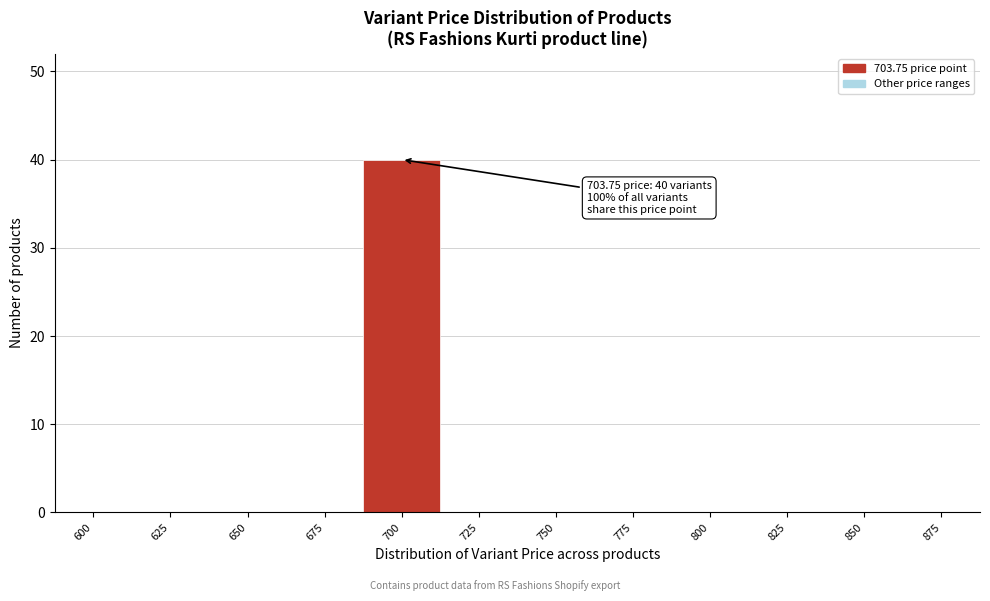

Reading left to right, list all the values displayed in this chart.

600=0	625=0	650=0	675=0	700=40	725=0	750=0	775=0	800=0	825=0	850=0	875=0